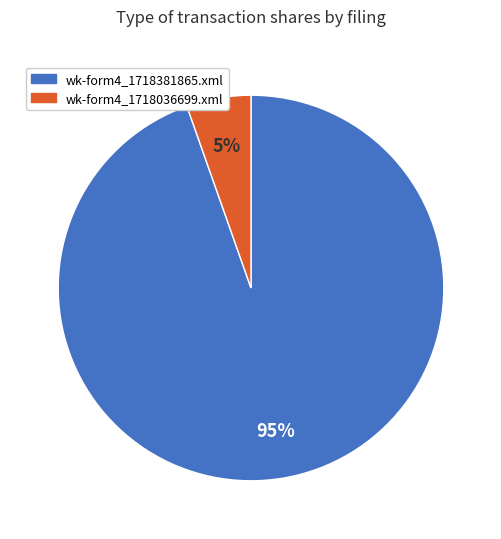

Do wk-form4_1718381865.xml and wk-form4_1718036699.xml together represent more than half of the pie?

Yes